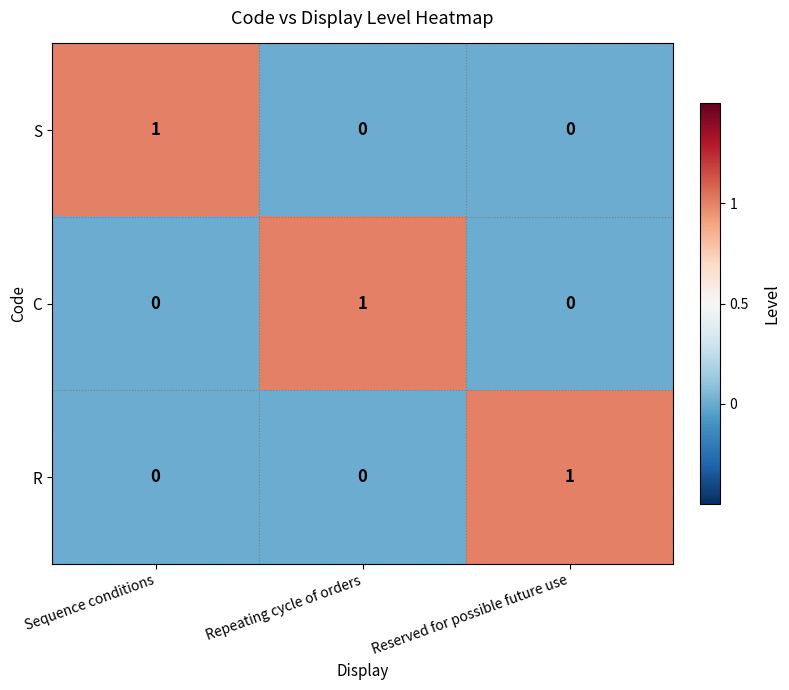

Count the S values in the range 0 to 1.

3